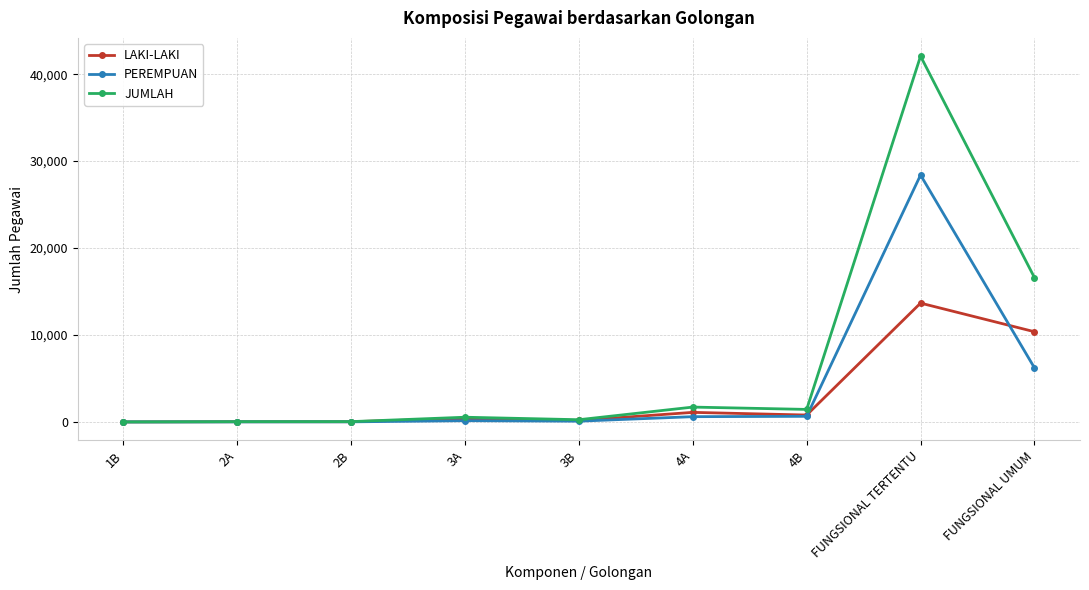

At which label is JUMLAH closest to 21036?

FUNGSIONAL UMUM